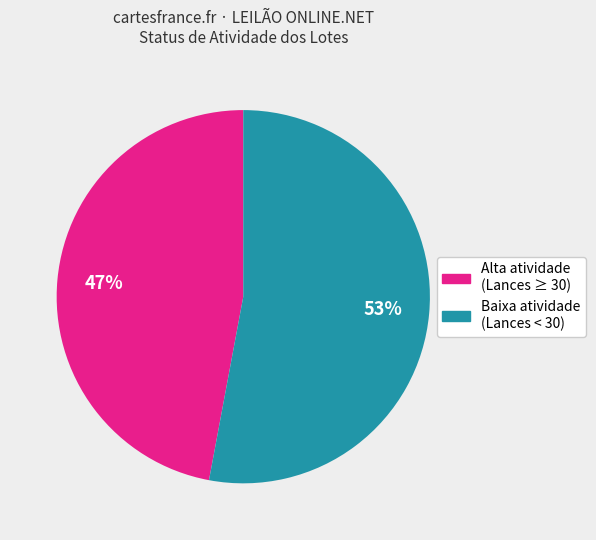

To the nearest percent, what is the average slice percentage?

50%